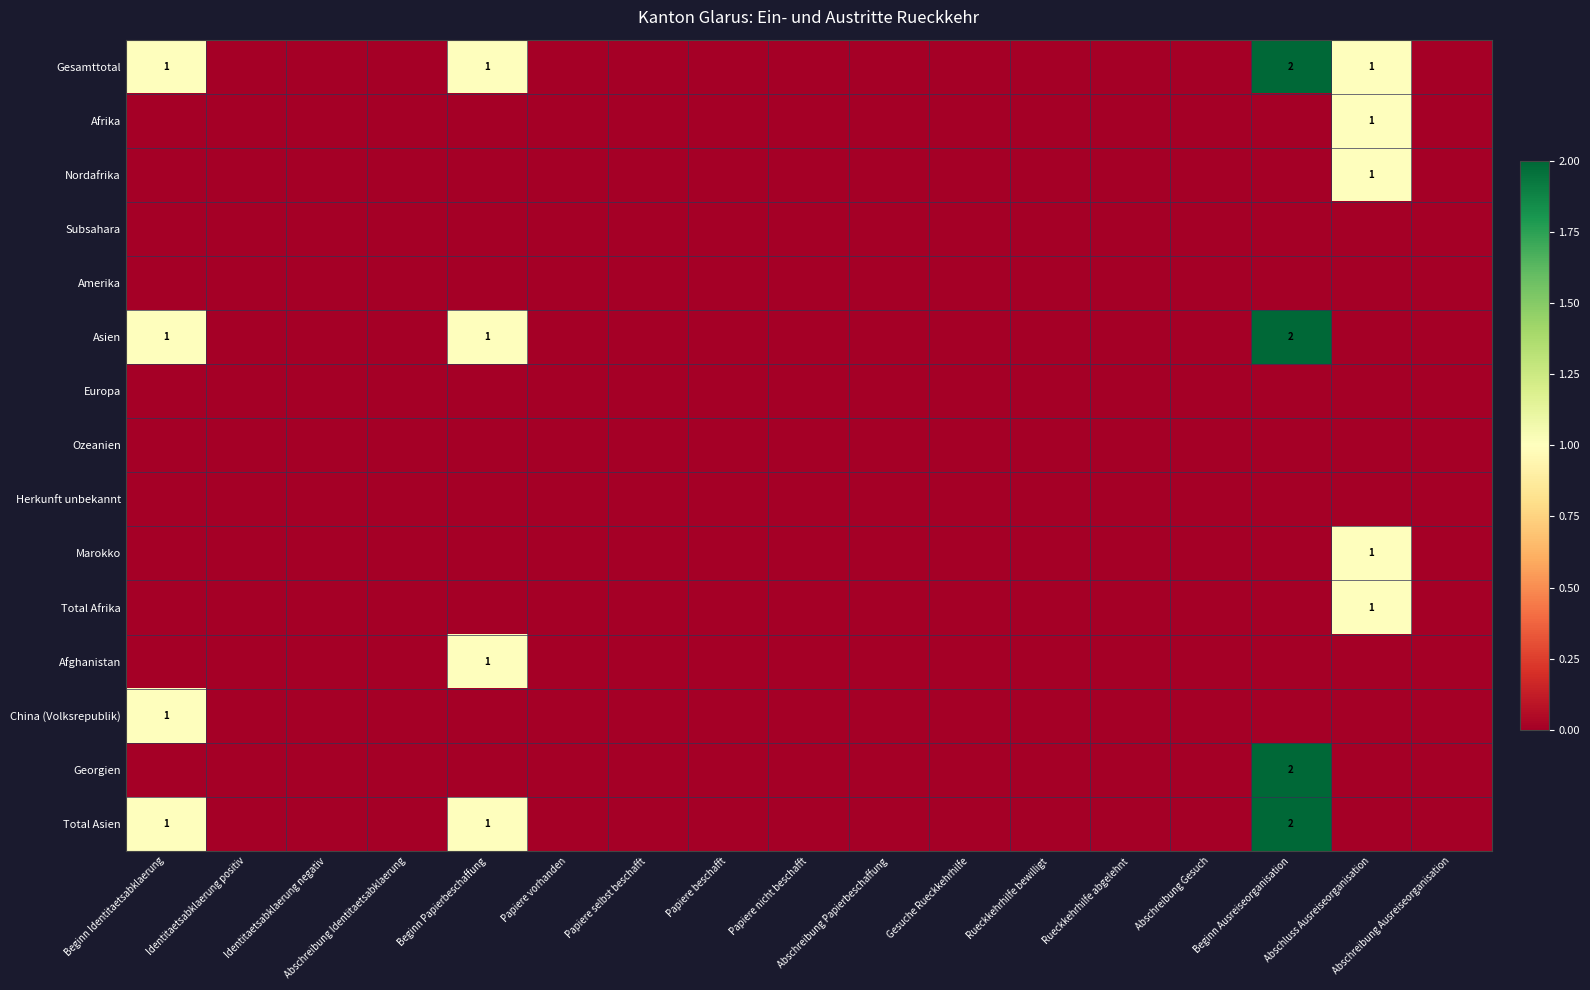

At which category does the chart reach its minimum across all series?

Identitaetsabklaerung positiv